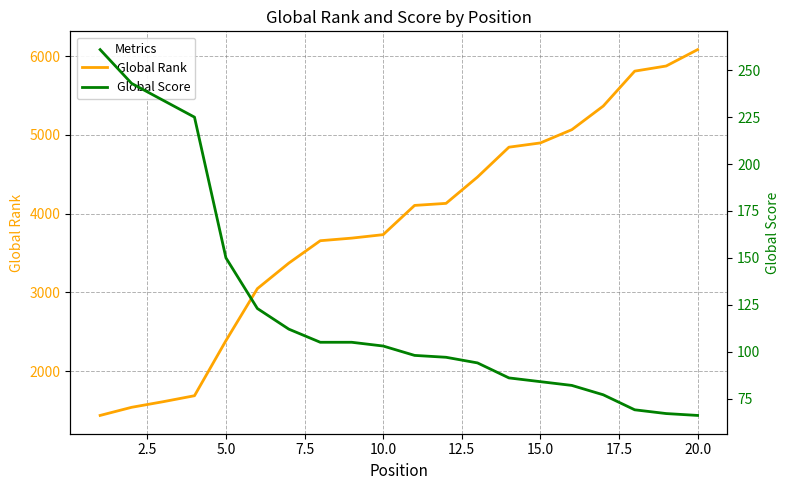

The value of Global Rank at 10.0 is 3734. True or false?

True